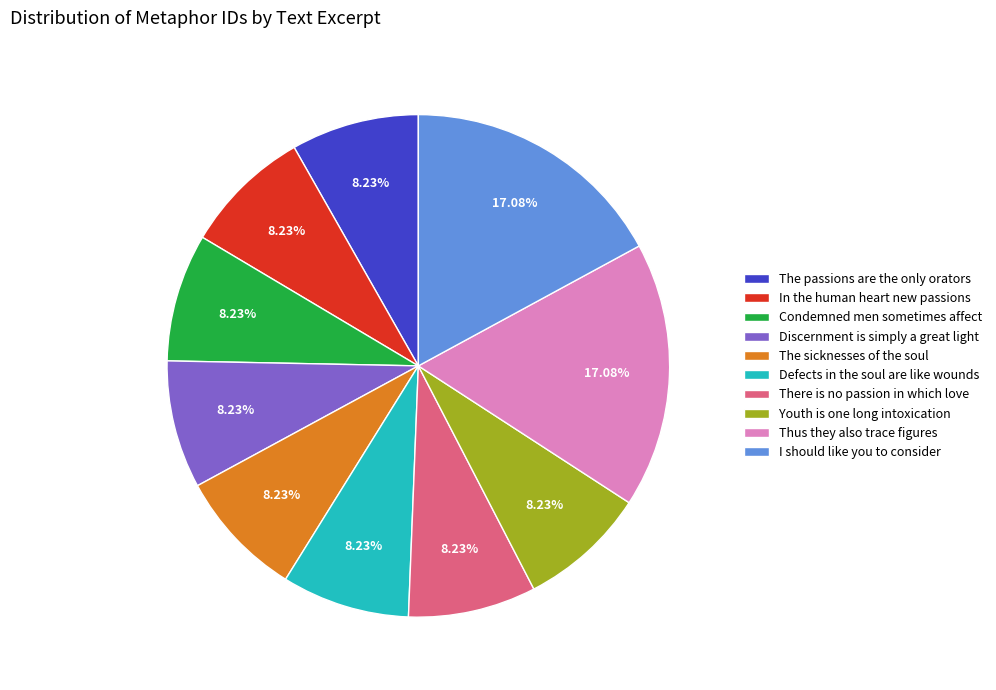

To the nearest percent, what percentage of the pie is The passions are the only orators?

8%